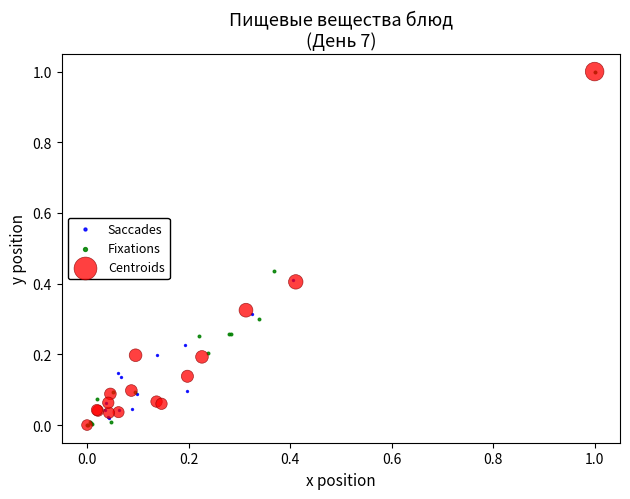

What are all the series names shown in the legend?

Saccades, Fixations, Centroids